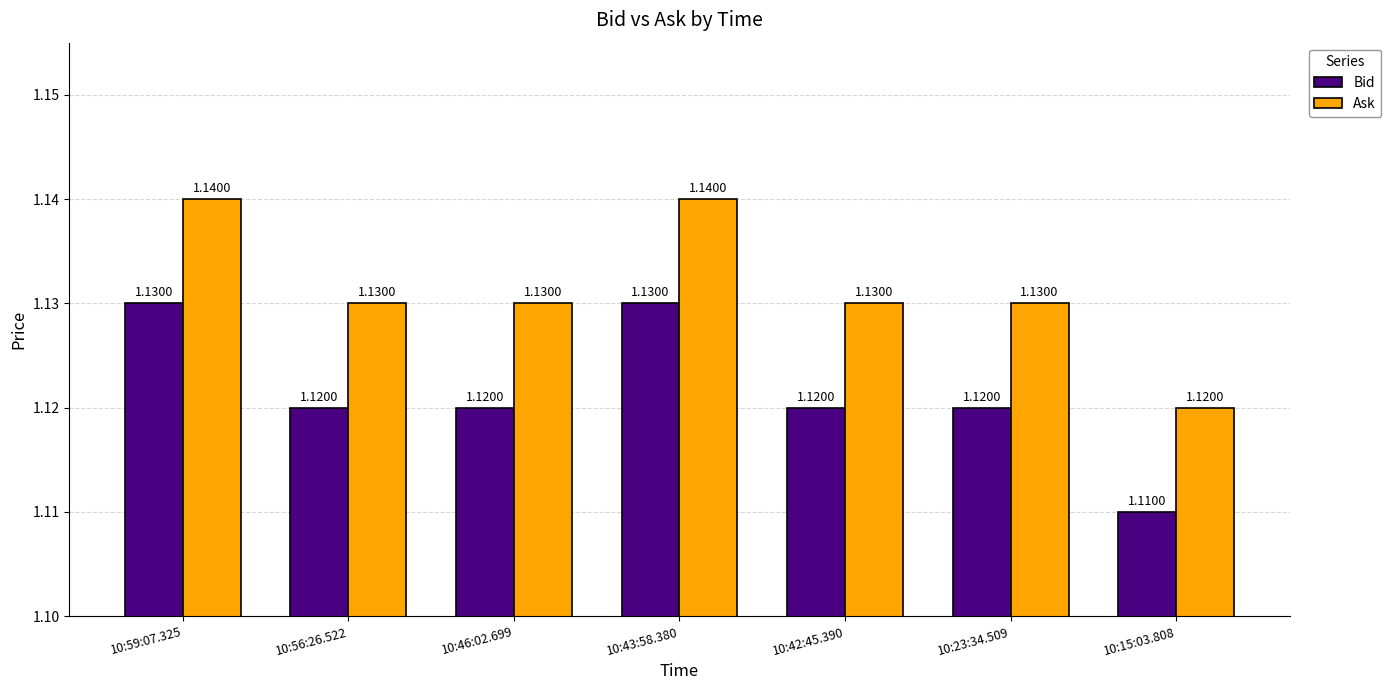

What is the sum of the Bid values at 10:15:03.808 and 10:42:45.390?

2.2